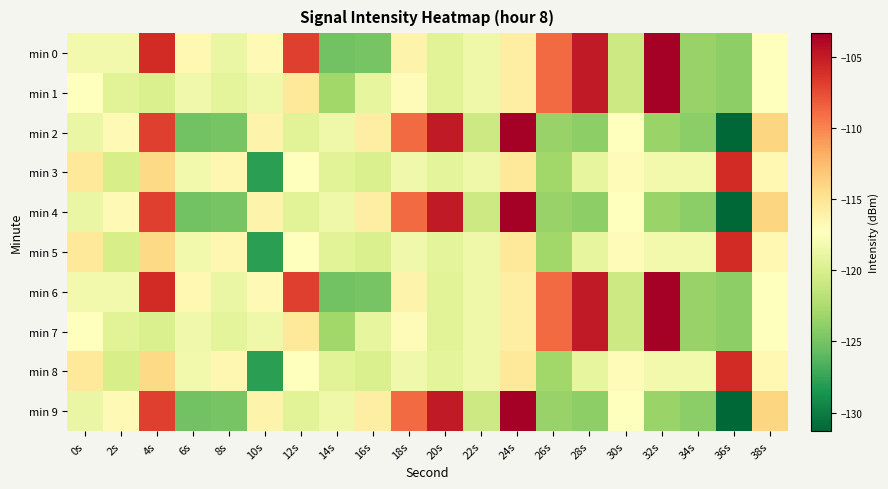

Reading left to right, list all the values displayed in this chart.

min 0: 0s=-118.2	2s=-118.2	4s=-105.9	6s=-116.7	8s=-118.8	10s=-116.8	12s=-106.9	14s=-125.1	16s=-125.0	18s=-116.3	20s=-119.5	22s=-118.5	24s=-115.9	26s=-108.8	28s=-105.0	30s=-120.7	32s=-103.3	34s=-123.5	36s=-123.9	38s=-117.4
min 1: 0s=-117.3	2s=-119.4	4s=-120.0	6s=-118.3	8s=-119.2	10s=-118.5	12s=-115.4	14s=-123.1	16s=-119.0	18s=-117.0	20s=-119.5	22s=-118.5	24s=-115.9	26s=-108.8	28s=-105.0	30s=-120.7	32s=-103.3	34s=-123.5	36s=-123.9	38s=-117.4
min 2: 0s=-118.8	2s=-116.8	4s=-106.9	6s=-125.1	8s=-125.0	10s=-116.3	12s=-119.5	14s=-118.5	16s=-115.9	18s=-108.8	20s=-105.0	22s=-120.7	24s=-103.3	26s=-123.5	28s=-123.9	30s=-117.4	32s=-123.4	34s=-124.1	36s=-131.3	38s=-114.0
min 3: 0s=-115.3	2s=-120.2	4s=-114.2	6s=-118.3	8s=-116.6	10s=-127.8	12s=-117.3	14s=-119.4	16s=-120.0	18s=-118.3	20s=-119.2	22s=-118.5	24s=-115.4	26s=-123.1	28s=-119.0	30s=-117.0	32s=-118.2	34s=-118.2	36s=-105.9	38s=-116.7
min 4: 0s=-118.8	2s=-116.8	4s=-106.9	6s=-125.1	8s=-125.0	10s=-116.3	12s=-119.5	14s=-118.5	16s=-115.9	18s=-108.8	20s=-105.0	22s=-120.7	24s=-103.3	26s=-123.5	28s=-123.9	30s=-117.4	32s=-123.4	34s=-124.1	36s=-131.3	38s=-114.0
min 5: 0s=-115.3	2s=-120.2	4s=-114.2	6s=-118.3	8s=-116.6	10s=-127.8	12s=-117.3	14s=-119.4	16s=-120.0	18s=-118.3	20s=-119.2	22s=-118.5	24s=-115.4	26s=-123.1	28s=-119.0	30s=-117.0	32s=-118.2	34s=-118.2	36s=-105.9	38s=-116.7
min 6: 0s=-118.2	2s=-118.2	4s=-105.9	6s=-116.7	8s=-118.8	10s=-116.8	12s=-106.9	14s=-125.1	16s=-125.0	18s=-116.3	20s=-119.5	22s=-118.5	24s=-115.9	26s=-108.8	28s=-105.0	30s=-120.7	32s=-103.3	34s=-123.5	36s=-123.9	38s=-117.4
min 7: 0s=-117.3	2s=-119.4	4s=-120.0	6s=-118.3	8s=-119.2	10s=-118.5	12s=-115.4	14s=-123.1	16s=-119.0	18s=-117.0	20s=-119.5	22s=-118.5	24s=-115.9	26s=-108.8	28s=-105.0	30s=-120.7	32s=-103.3	34s=-123.5	36s=-123.9	38s=-117.4
min 8: 0s=-115.3	2s=-120.2	4s=-114.2	6s=-118.3	8s=-116.6	10s=-127.8	12s=-117.3	14s=-119.4	16s=-120.0	18s=-118.3	20s=-119.2	22s=-118.5	24s=-115.4	26s=-123.1	28s=-119.0	30s=-117.0	32s=-118.2	34s=-118.2	36s=-105.9	38s=-116.7
min 9: 0s=-118.8	2s=-116.8	4s=-106.9	6s=-125.1	8s=-125.0	10s=-116.3	12s=-119.5	14s=-118.5	16s=-115.9	18s=-108.8	20s=-105.0	22s=-120.7	24s=-103.3	26s=-123.5	28s=-123.9	30s=-117.4	32s=-123.4	34s=-124.1	36s=-131.3	38s=-114.0